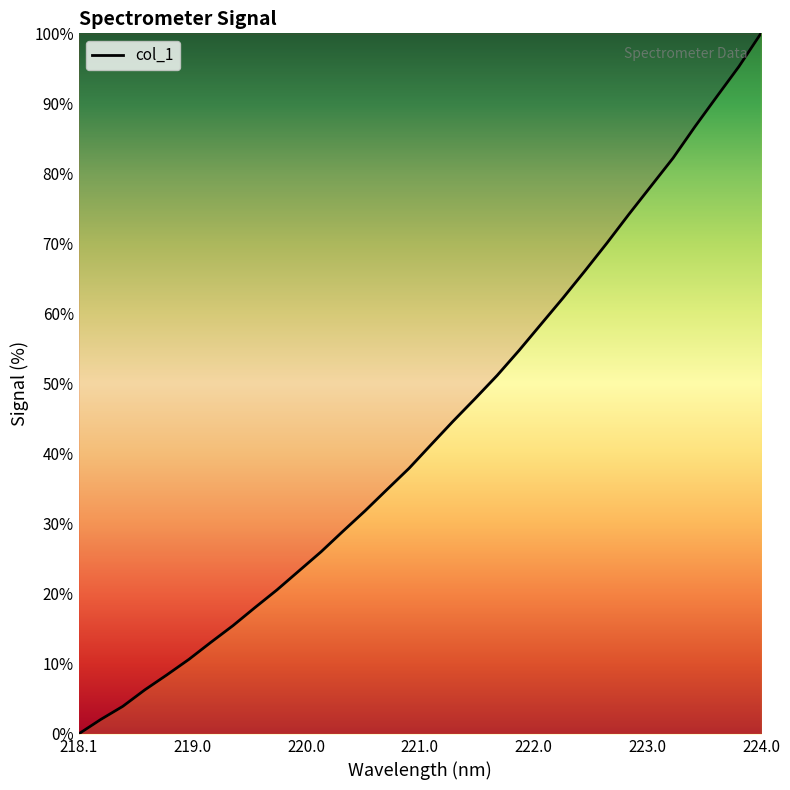

What is the difference between the maximum and minimum values?

100.0